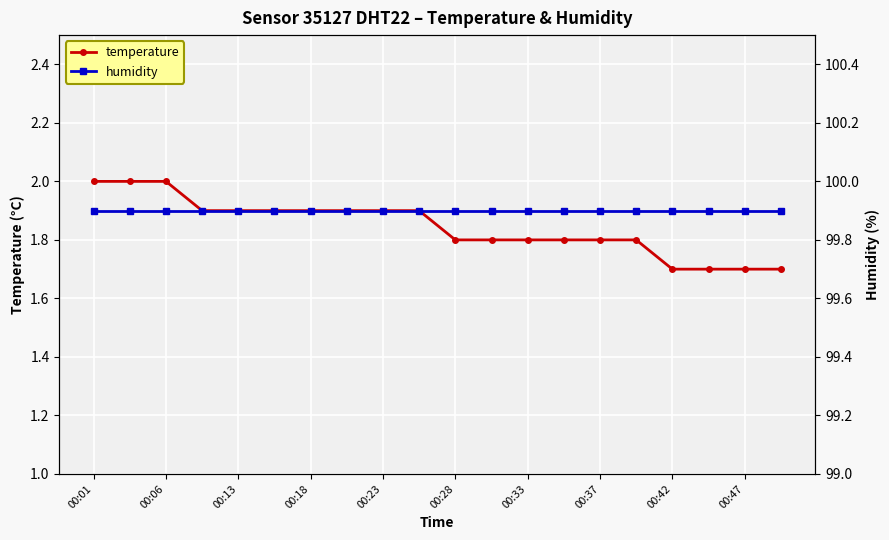

What is the lowest value of the humidity series?

99.9